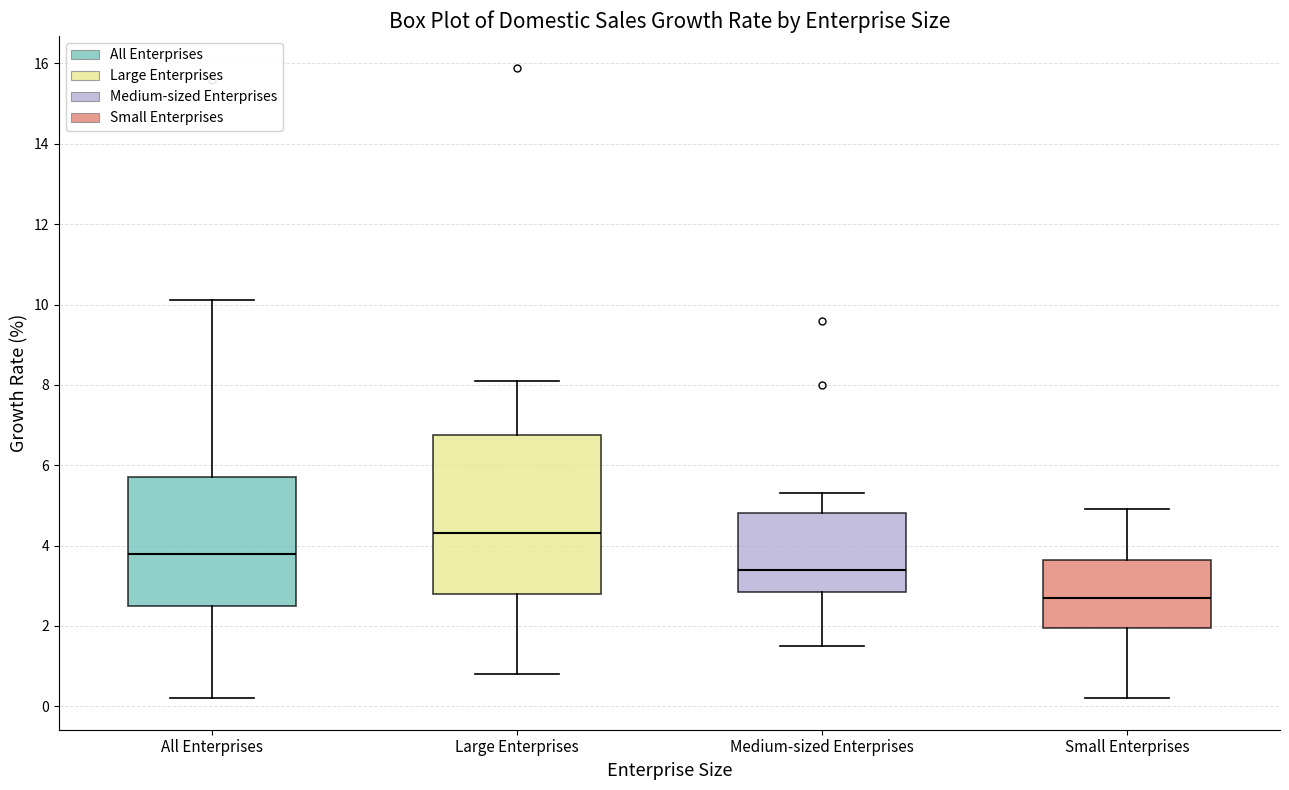

Where is the upper edge of the box for Large Enterprises on the y-axis? The values are not printed on the chart, so give them approximately, as read against the axis.

6.8